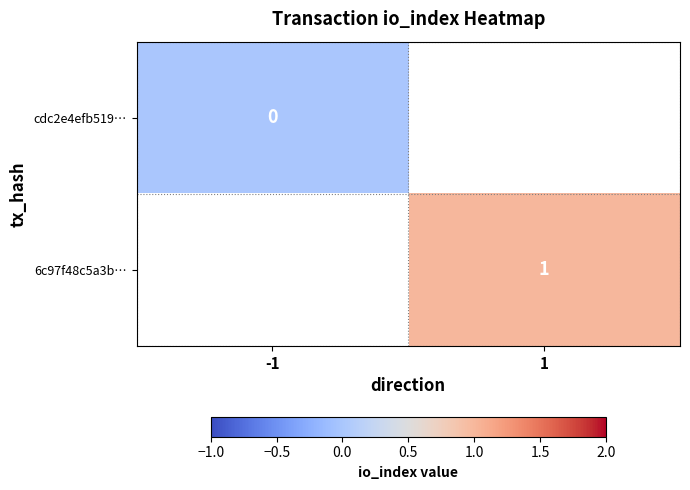

The value of 6c97f48c5a3b… at 1 is 1. True or false?

True